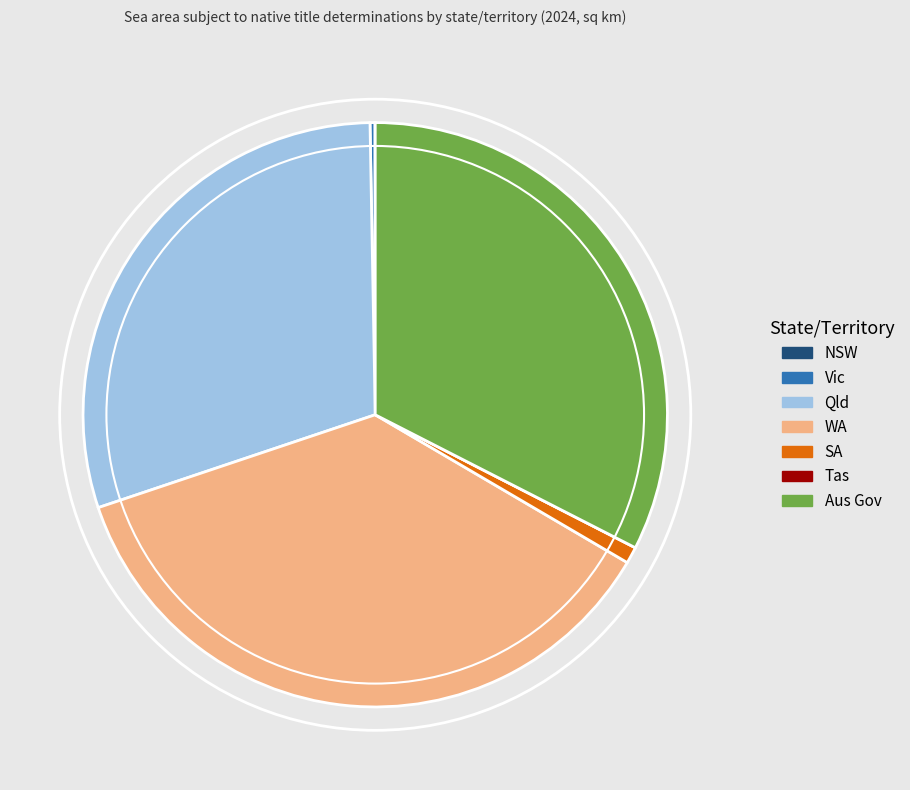

Does any single category account for the majority?

No